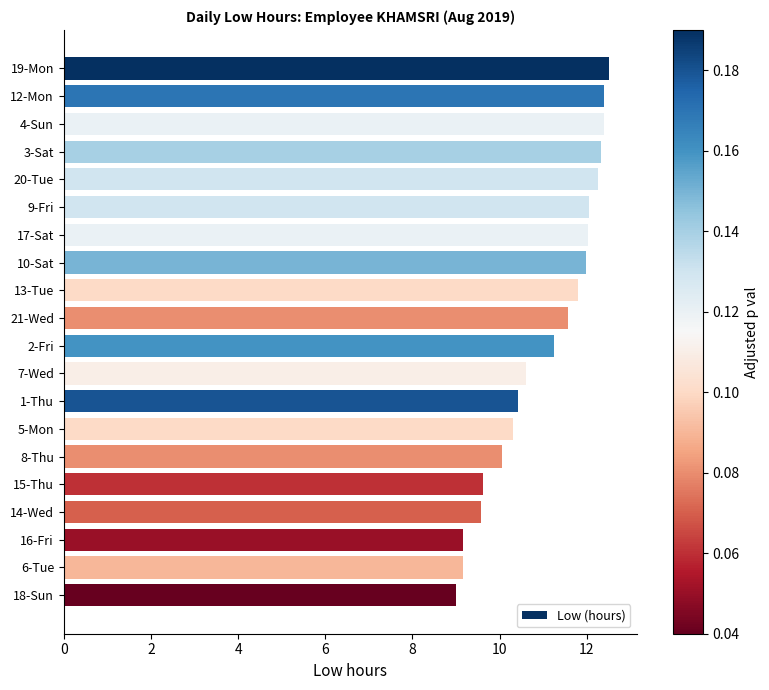

What is the smallest value displayed?

9.0